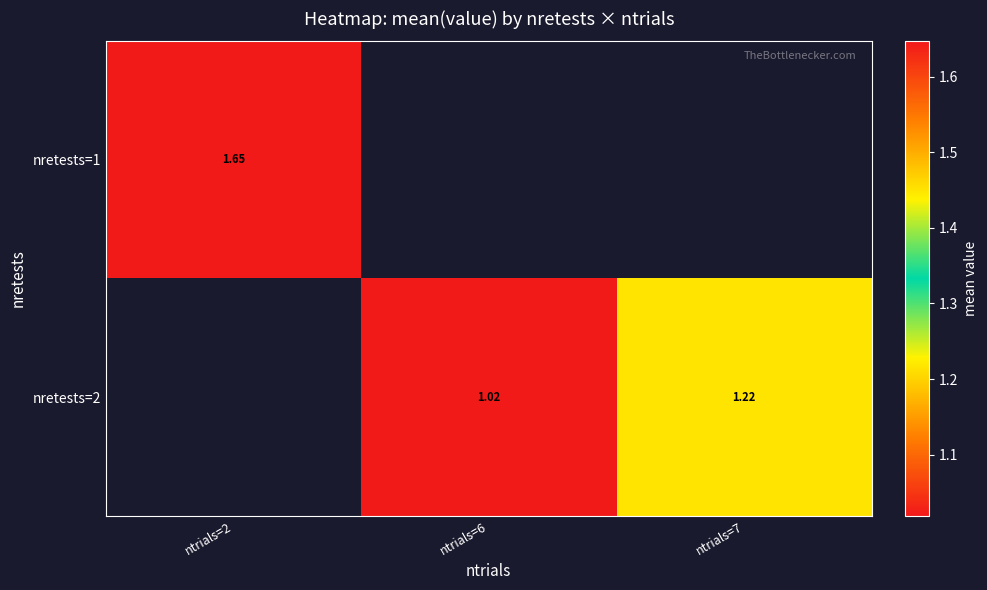

Between ntrials=6 and ntrials=7, which series saw the biggest shift?

nretests=2